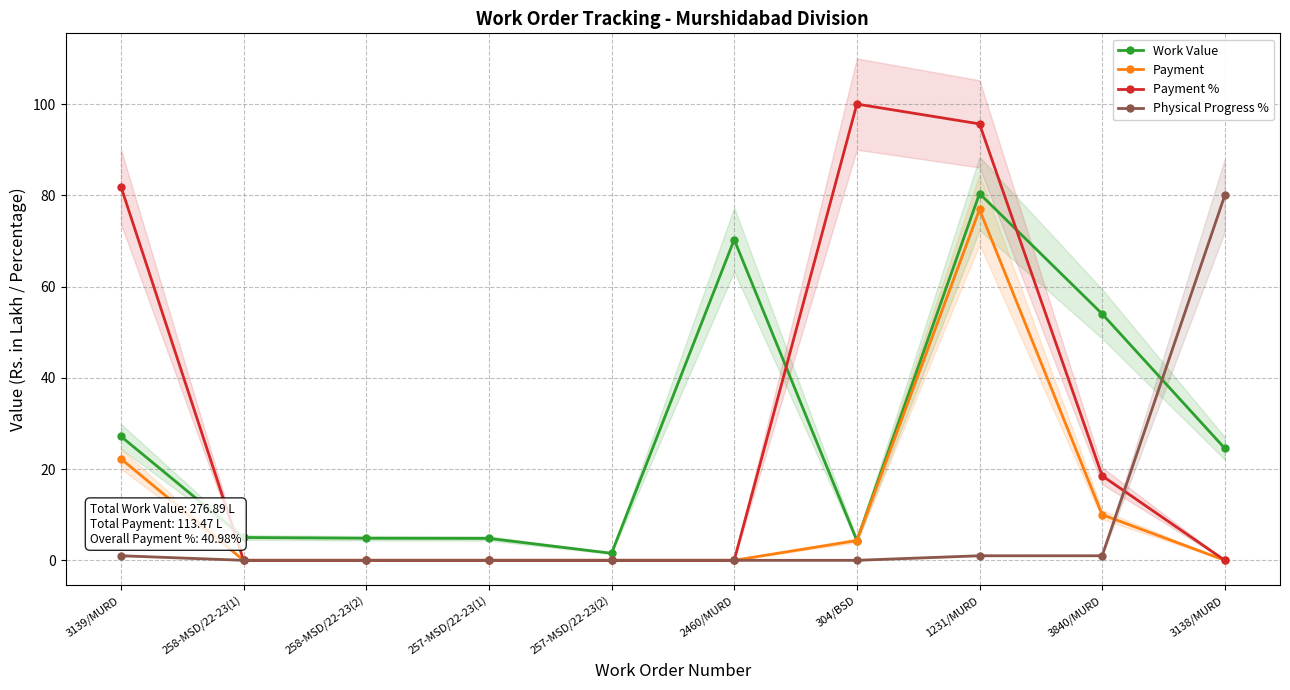

List the series in order of their peak value, lowest first.

Payment, Physical Progress %, Work Value, Payment %